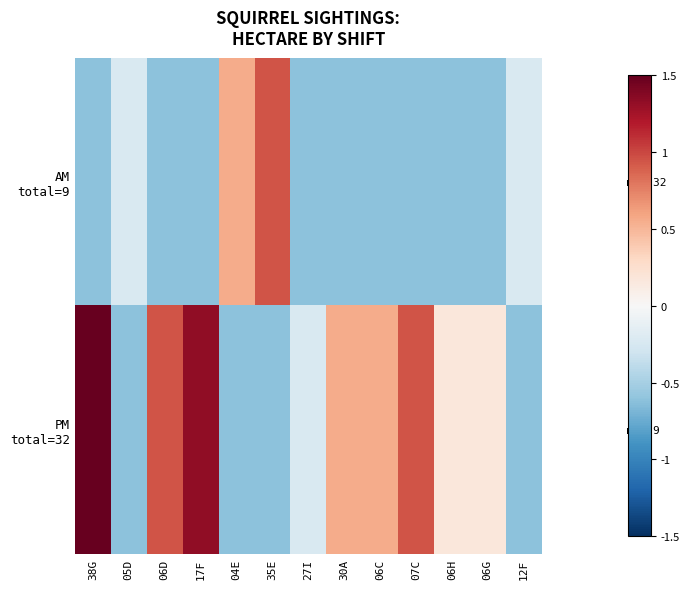

Count the number of categories in the chart.

13